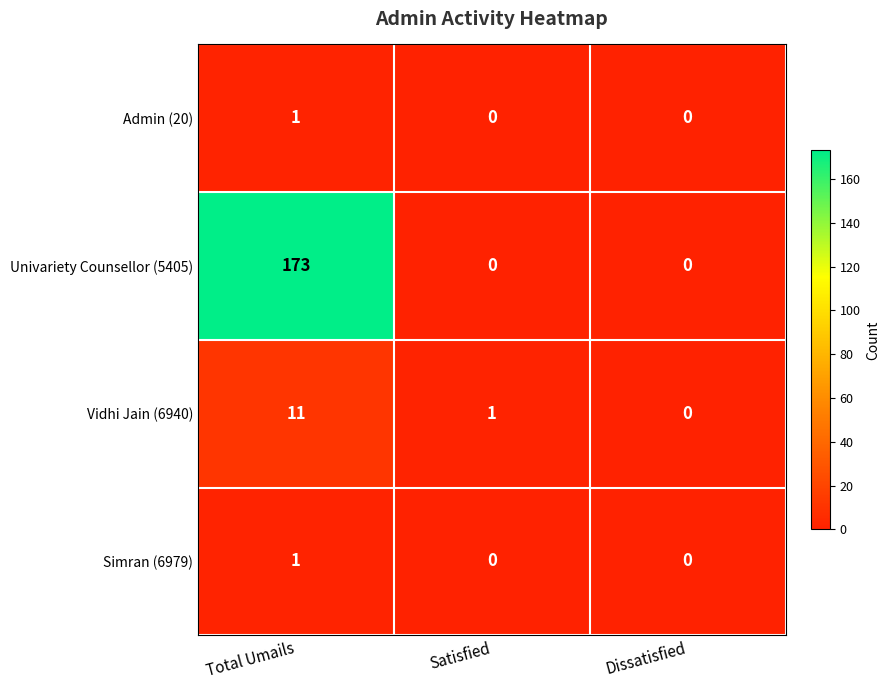

List the labels in order of Vidhi Jain (6940) value, largest first.

Total Umails, Satisfied, Dissatisfied